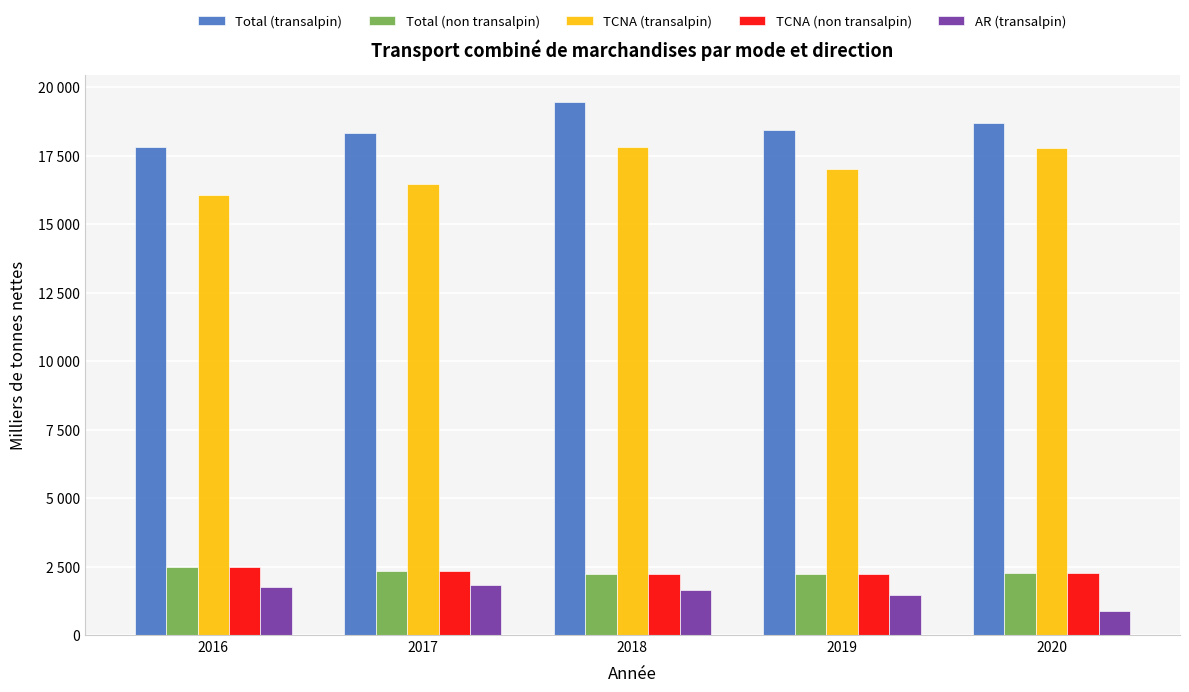

Are the bars grouped side by side (vs. stacked)?

Yes